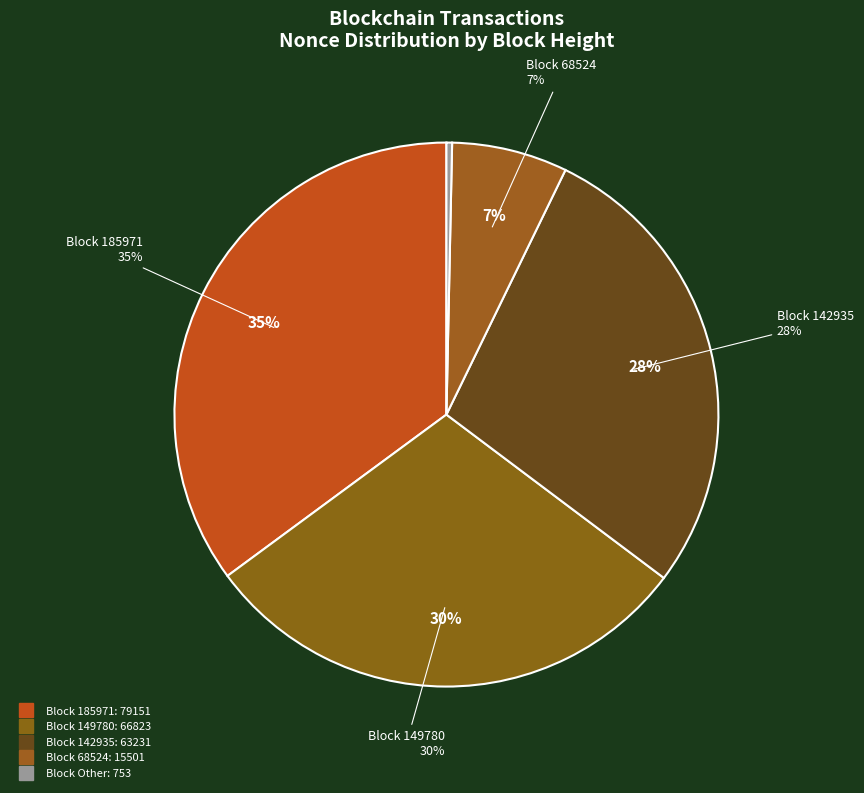

What is the largest slice in the pie chart?

185971